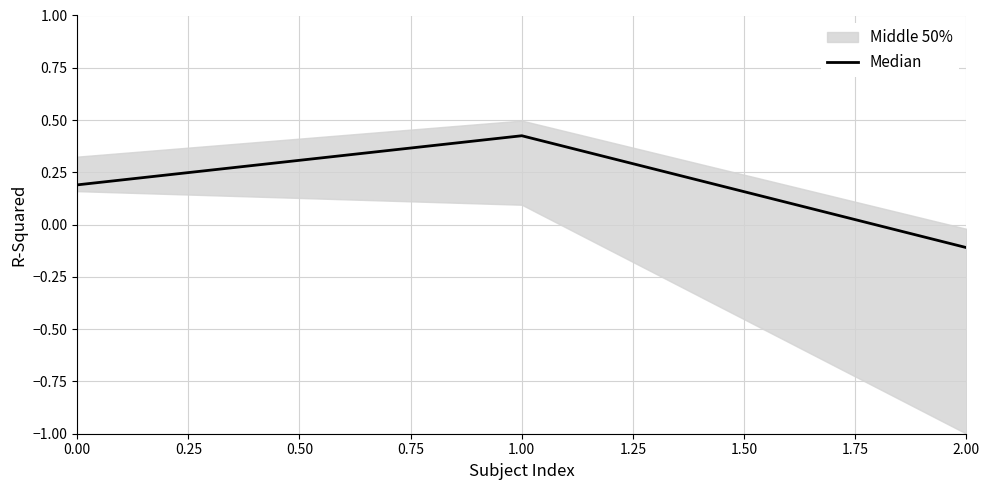

How many values are below 0?

1